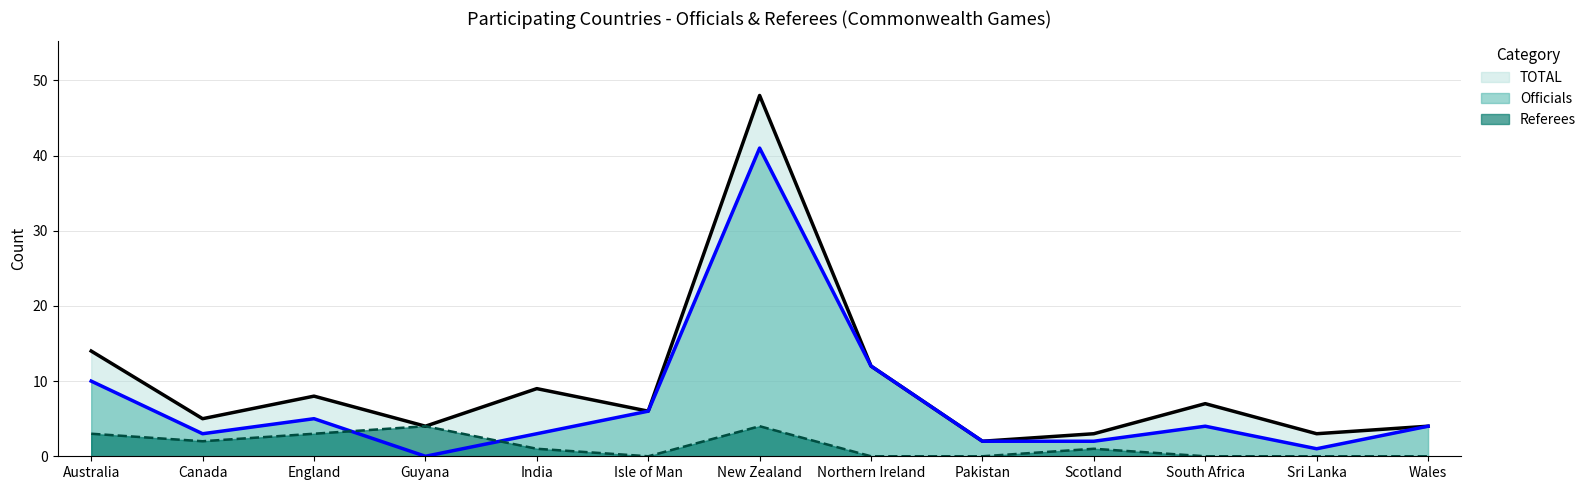

How many data points in Referees are above 1?

5